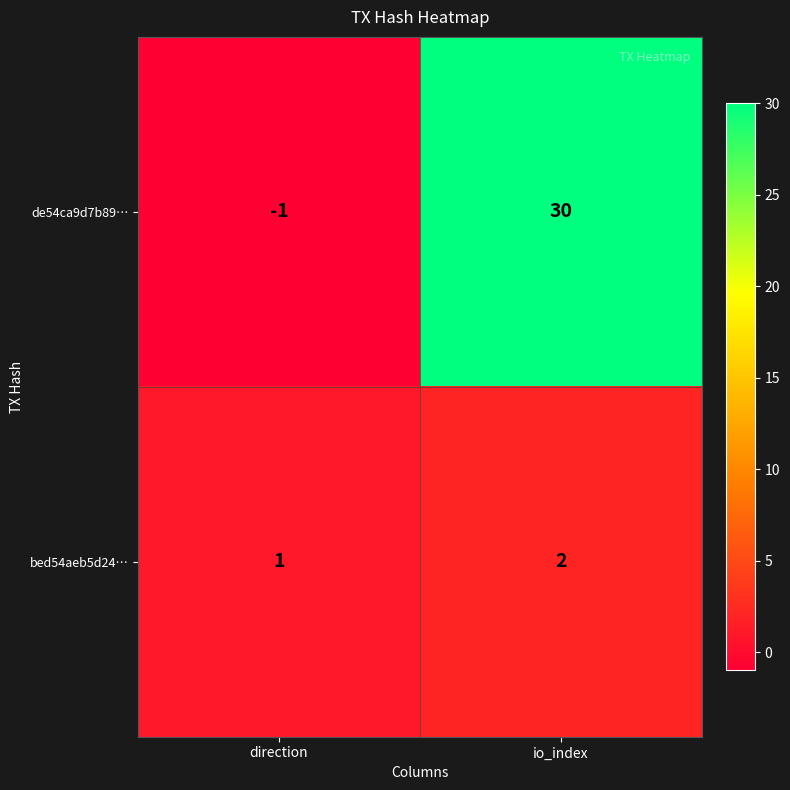

Reading right to left, transcribe all the data shown in this chart.

de54ca9d7b89…: 30	-1
bed54aeb5d24…: 2	1